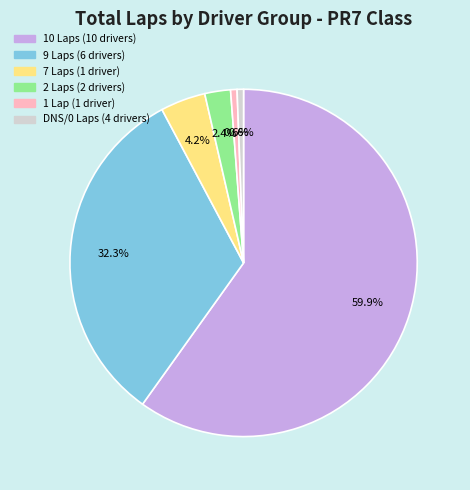

Is there any slice that represents more than half of the pie?

Yes